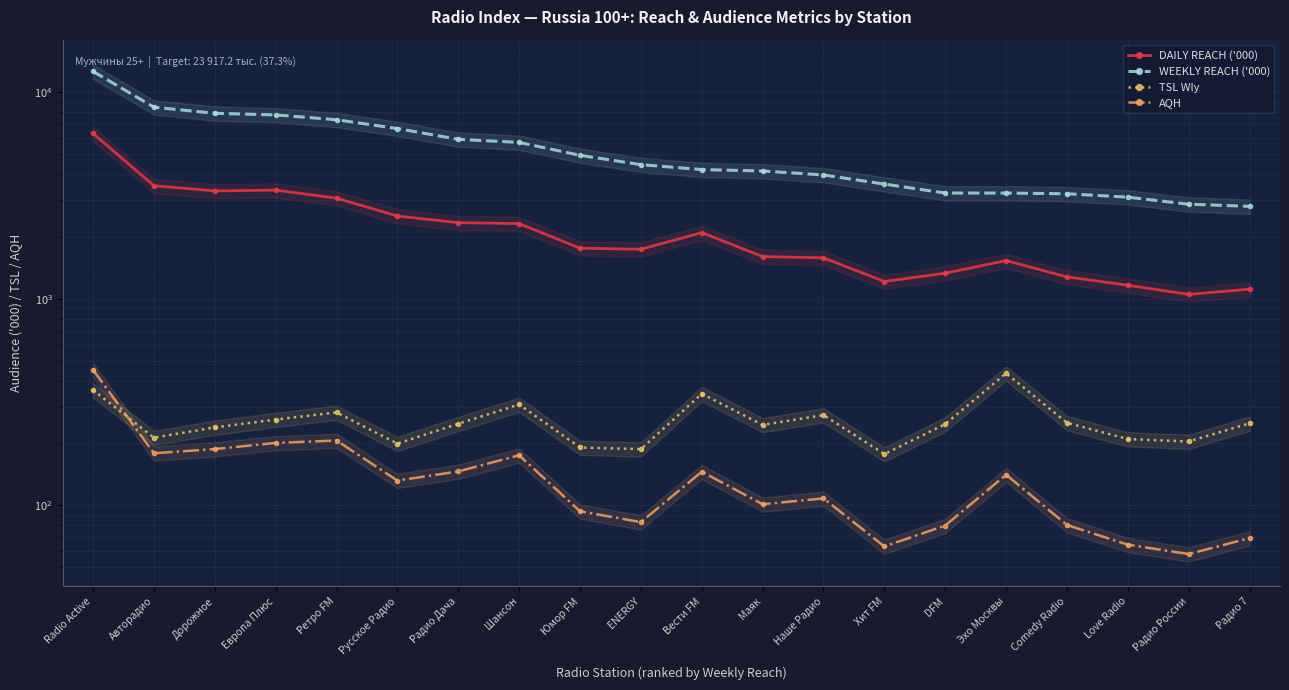

At ENERGY, list the series in order from smallest to largest.

AQH, TSL Wly, DAILY REACH ('000), WEEKLY REACH ('000)